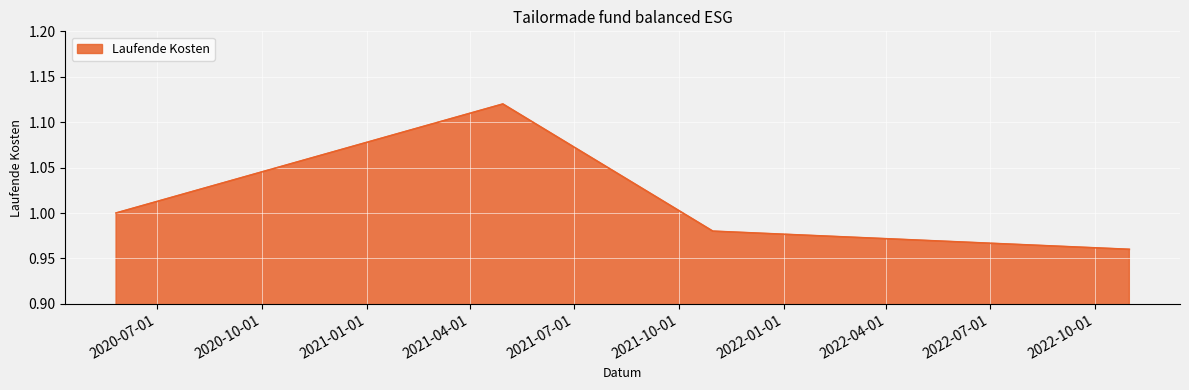

How many values are below 1?

2